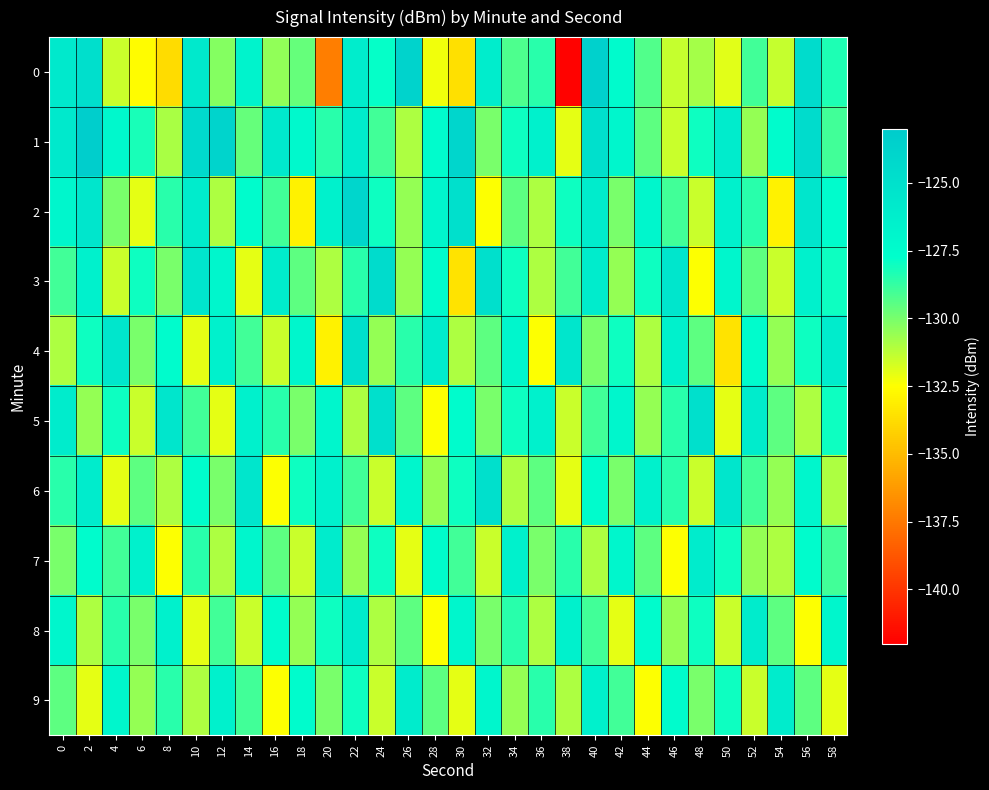

What is the spread (max minus min) of values at 58?

6.0